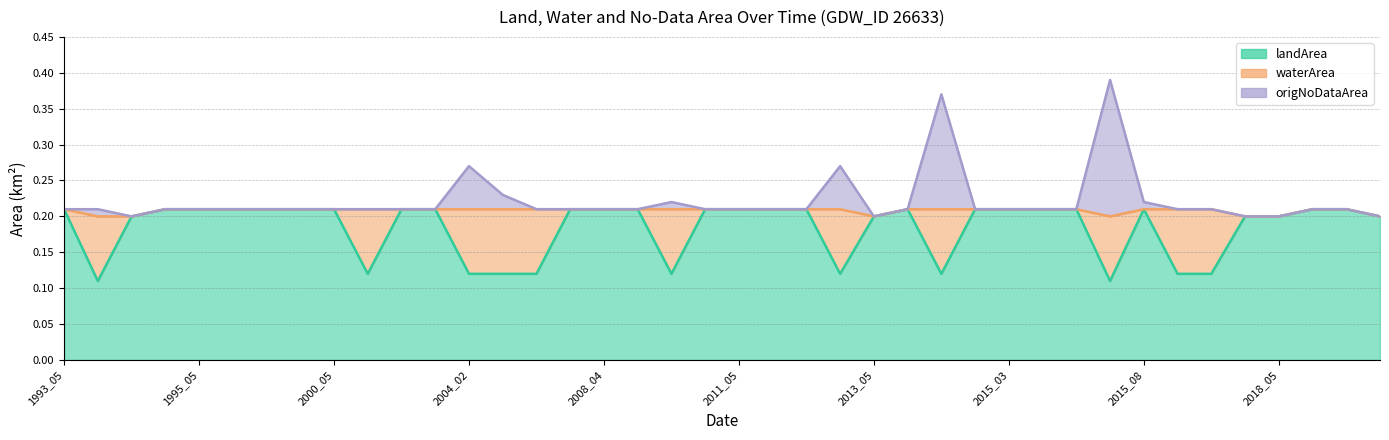

Is it true that landArea equals 0.2 at 2015_03?

True